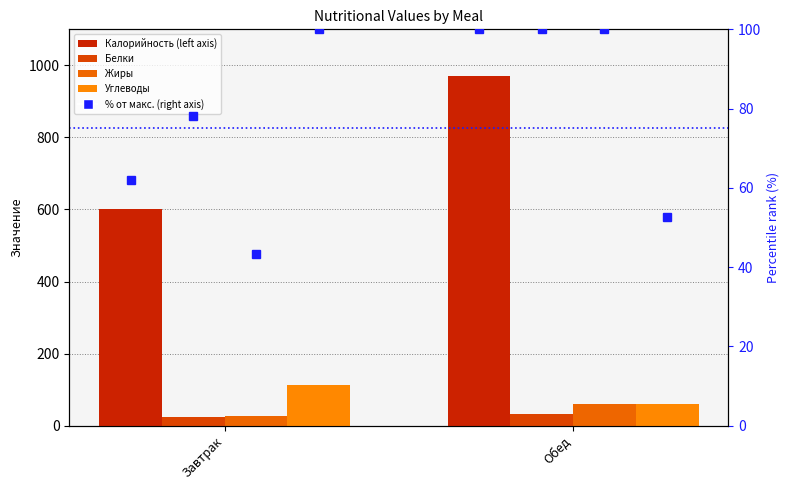

Which series has the largest range (max minus min)?

Калорийность